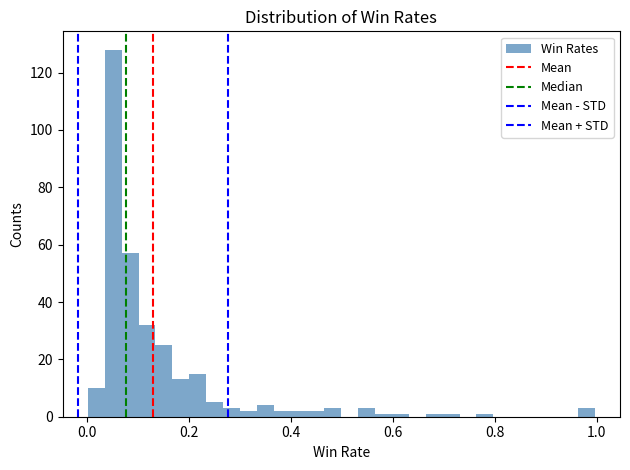

Around what value on the x-axis is the tallest bar? Give the approximate position of its centre, as read against the axis.

0.06